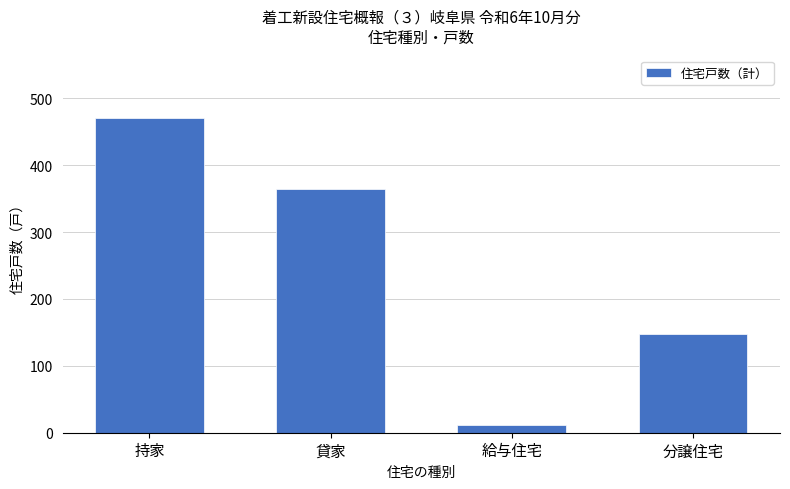

What position from the left is 分譲住宅?

4